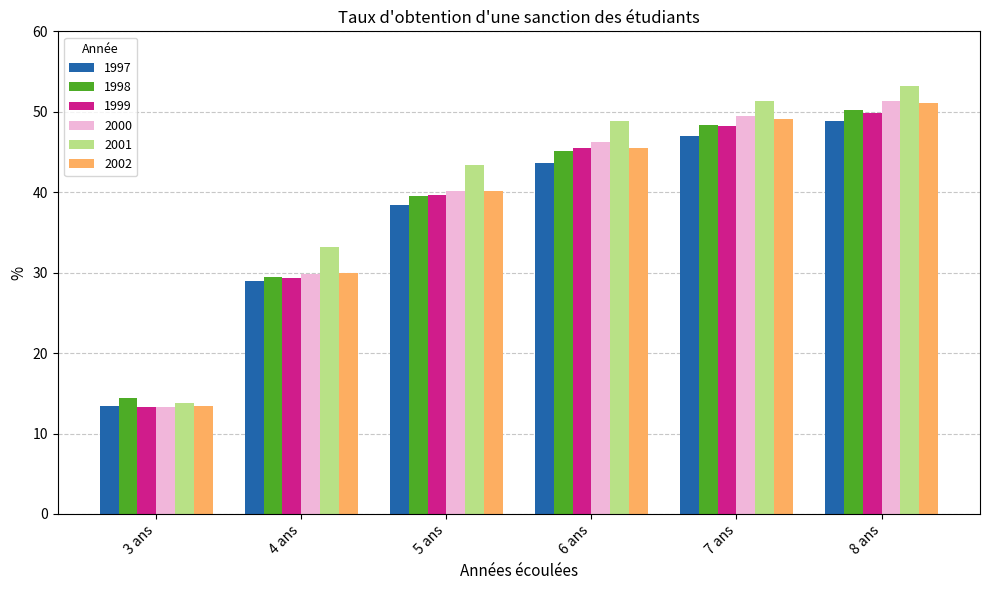

Which category has the lowest value across all series?

3 ans